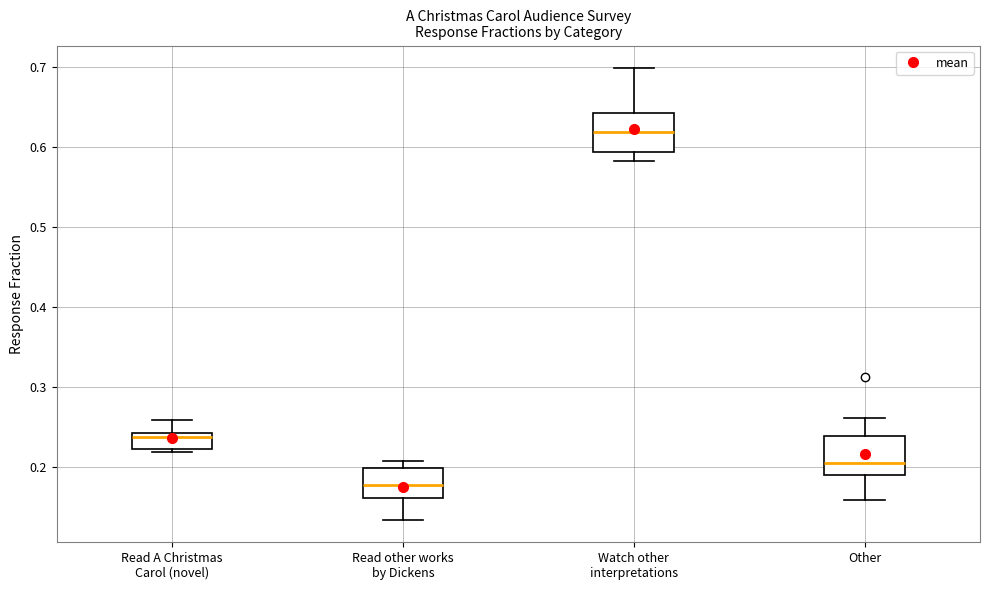

Which box's median line is the highest?

Watch other interpretations